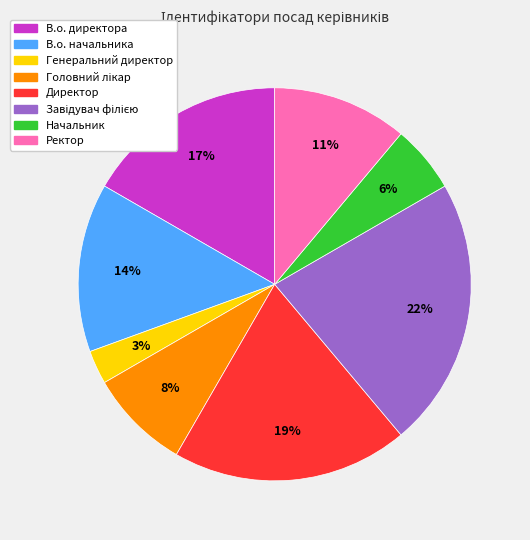

Is there a majority slice in this chart?

No